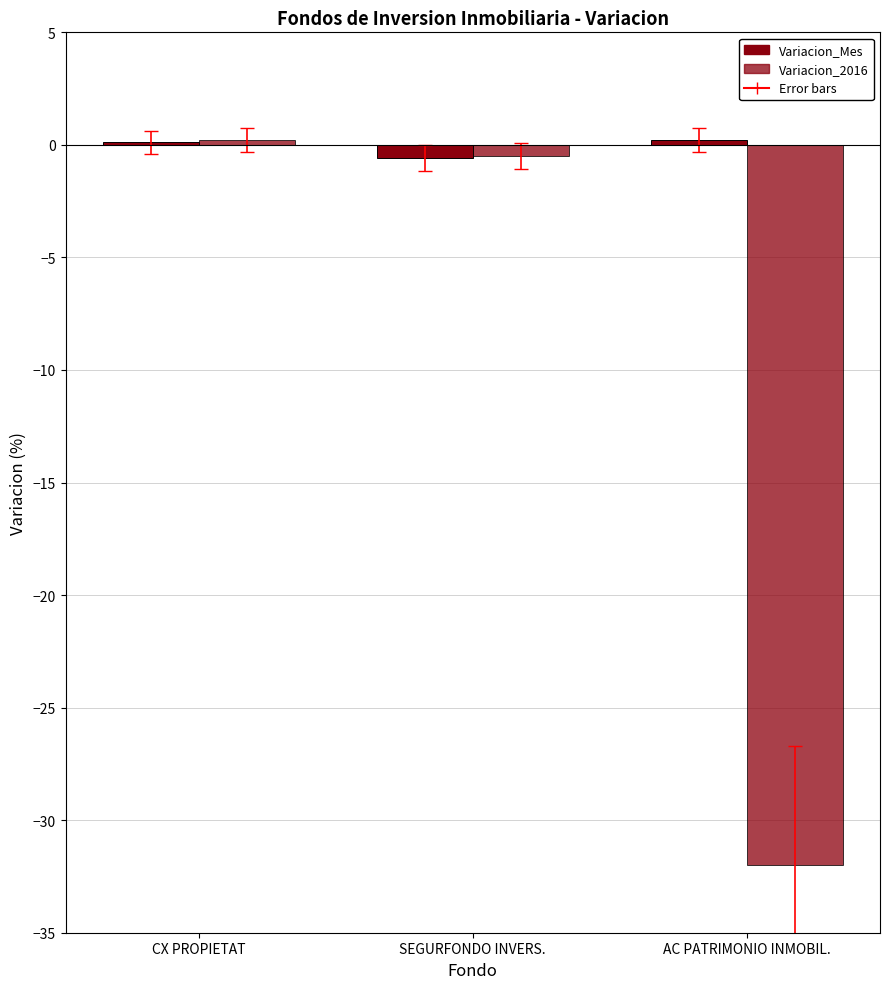

The value of Variacion_2016 at AC PATRIMONIO INMOBIL. is -32.0. True or false?

True